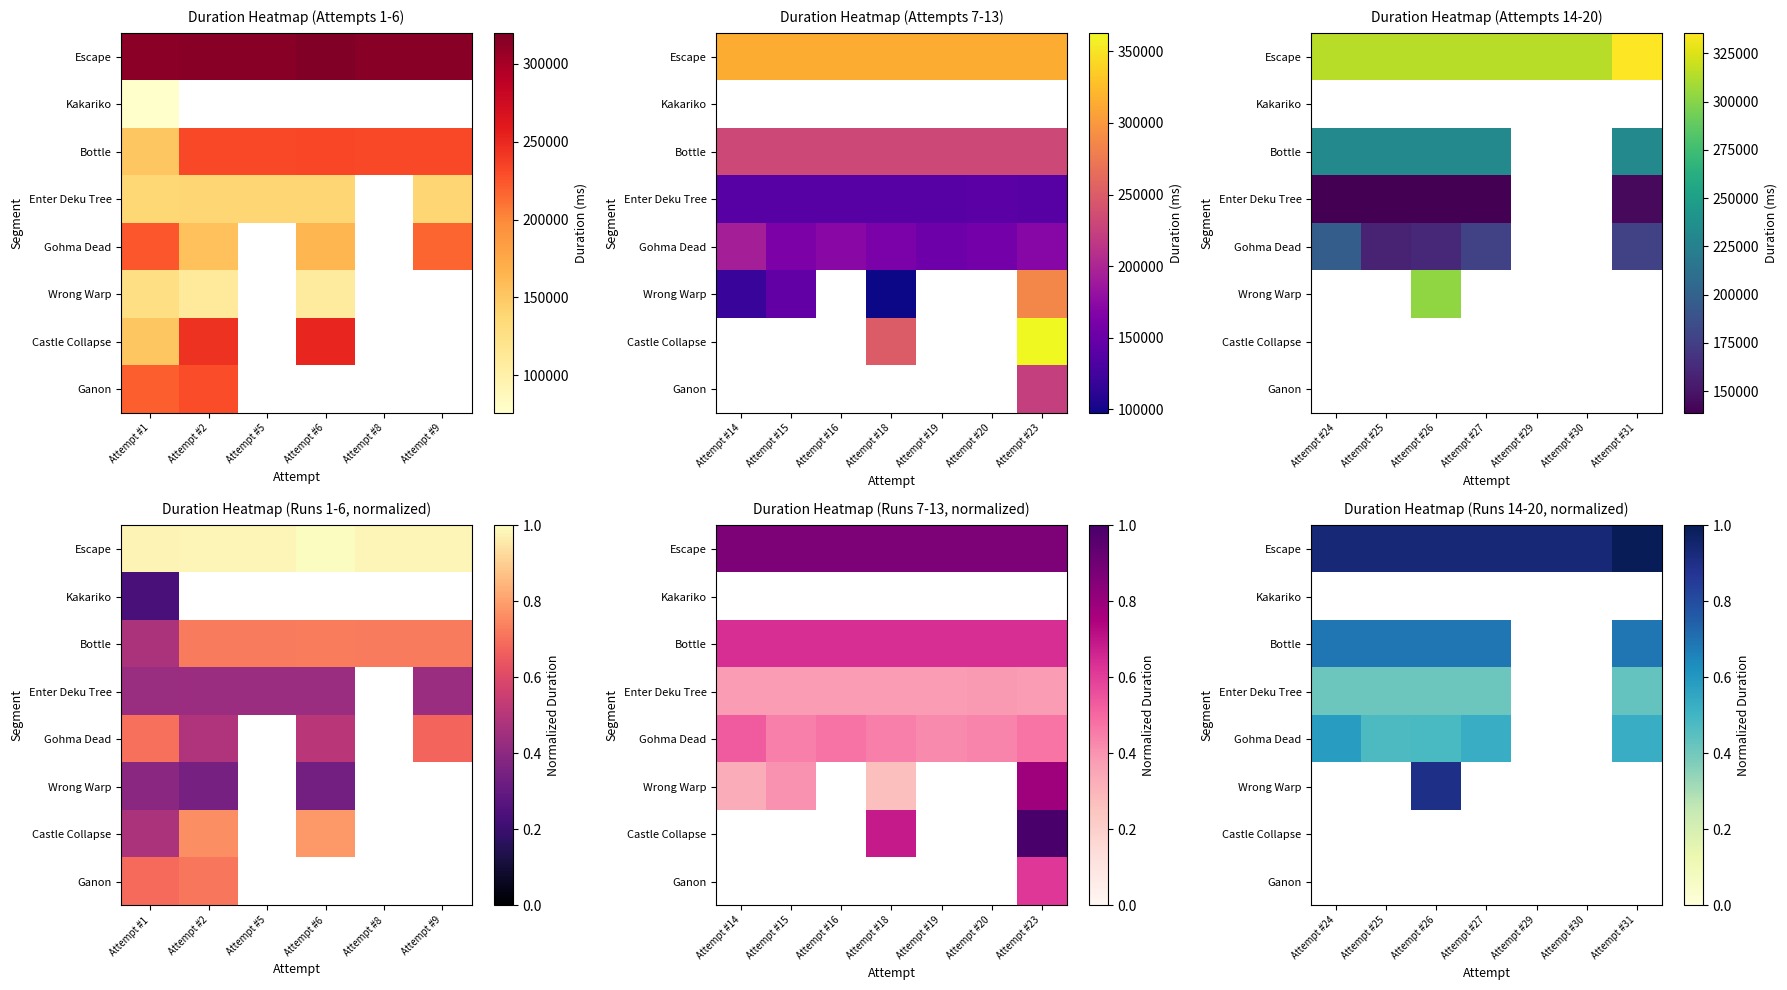

How many data points in Enter Deku Tree are above 0?

5